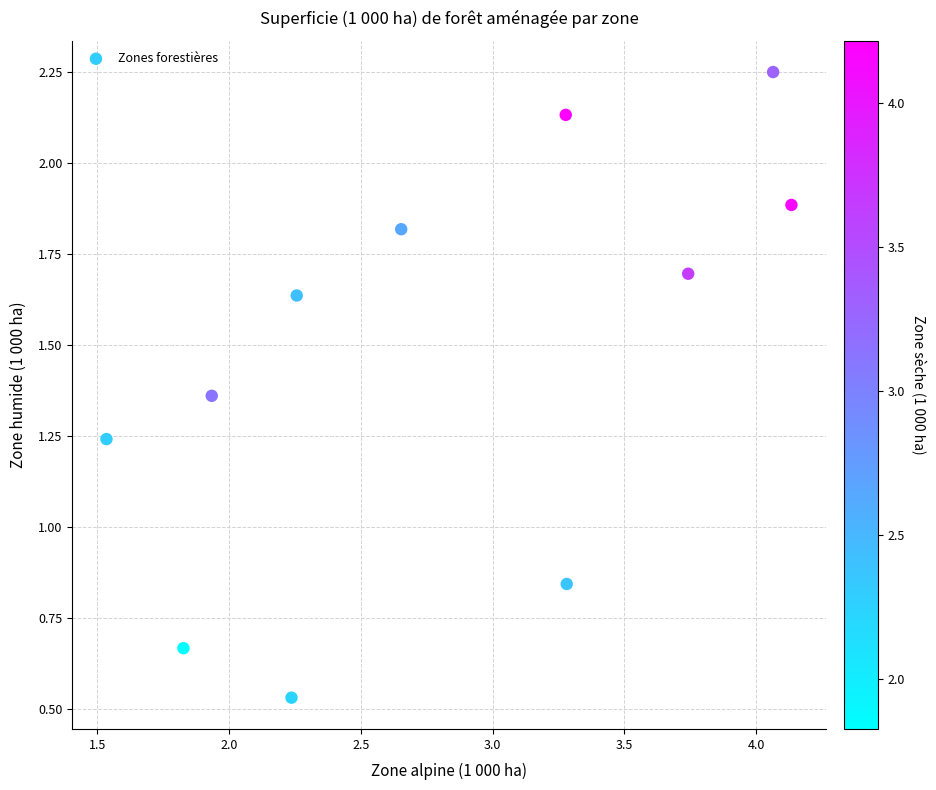

What is the range of Y values (max minus min)?

1.7